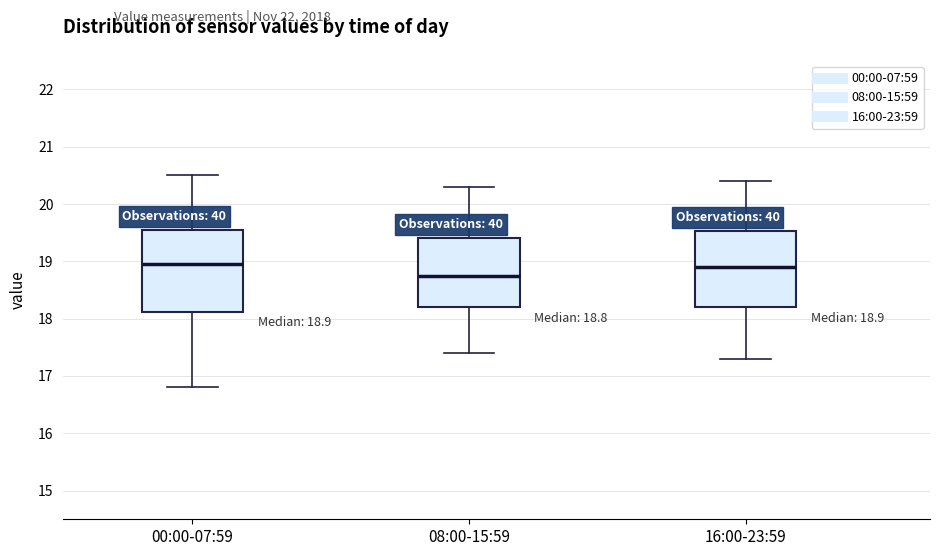

Which box has the lowest median line?

08:00-15:59